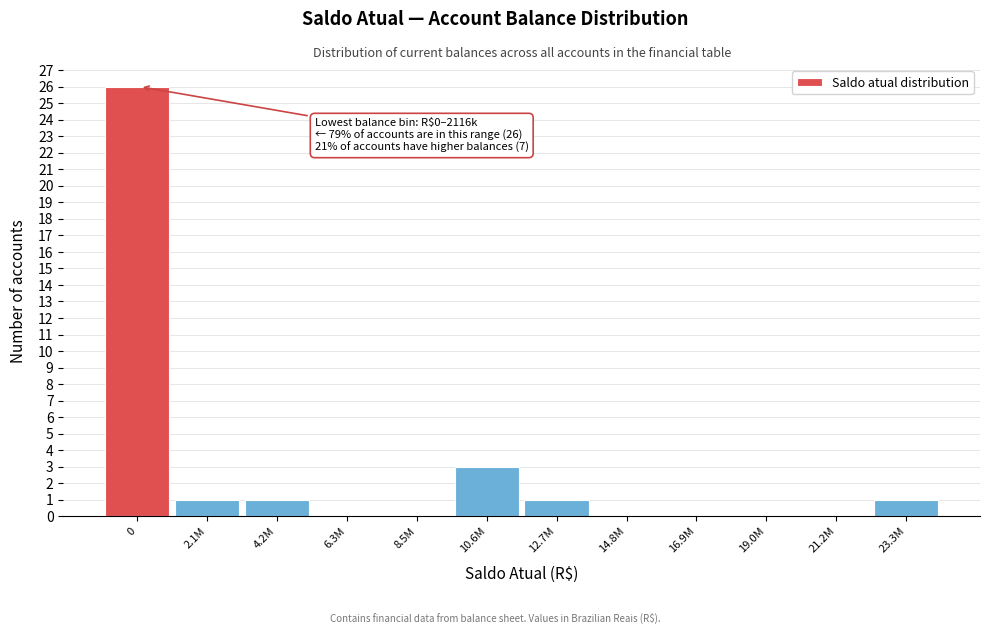

Reading left to right, transcribe all the data shown in this chart.

0=26	2.1M=1	4.2M=1	6.3M=0	8.5M=0	10.6M=3	12.7M=1	14.8M=0	16.9M=0	19.0M=0	21.2M=0	23.3M=1